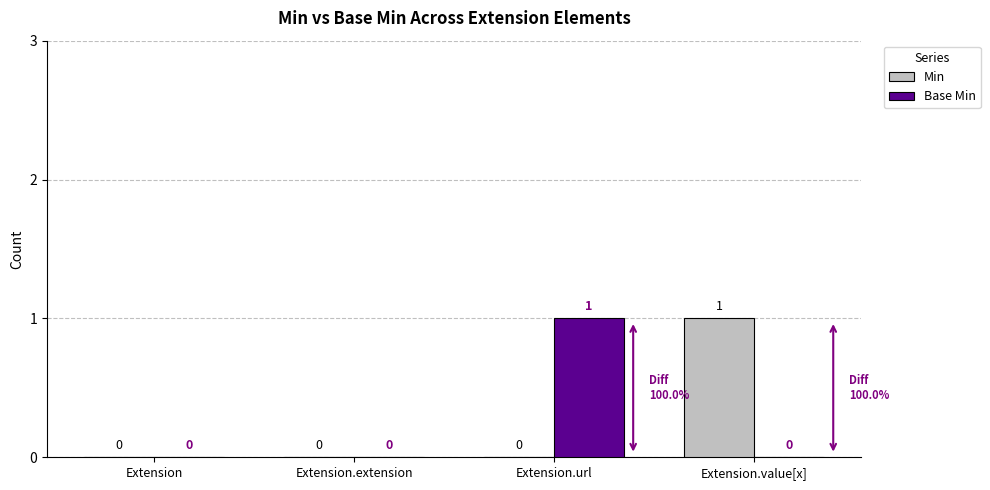

Reading left to right, list all the values displayed in this chart.

Min: Extension=0	Extension.extension=0	Extension.url=0	Extension.value[x]=1
Base Min: Extension=0	Extension.extension=0	Extension.url=1	Extension.value[x]=0